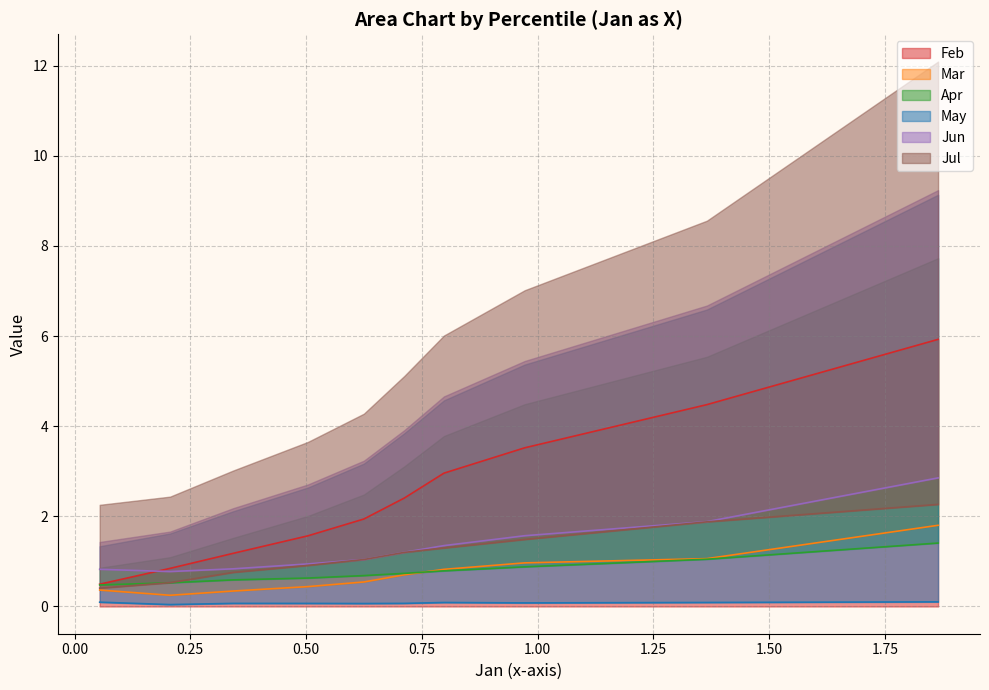

Reading left to right, what are all the values shown in this chart?

Feb: 5.9	4.5	3.5	3.0	2.4	1.9	1.6	1.2	0.8	0.5
Mar: 1.8	1.1	1.0	0.8	0.7	0.5	0.4	0.3	0.2	0.4
Apr: 1.4	1.0	0.9	0.8	0.7	0.7	0.6	0.6	0.5	0.5
May: 0.1	0.1	0.1	0.1	0.1	0.1	0.1	0.1	0.0	0.1
Jun: 2.9	1.9	1.6	1.4	1.2	1.0	0.9	0.8	0.8	0.8
Jul: 2.3	1.9	1.5	1.3	1.2	1.0	0.9	0.8	0.5	0.4